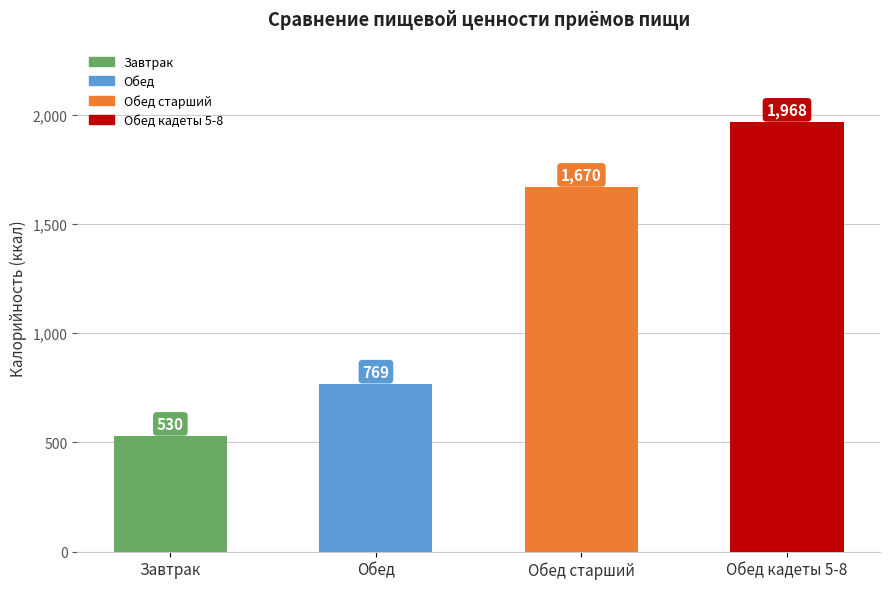

Which category has the highest value across all series?

Обед кадеты 5-8